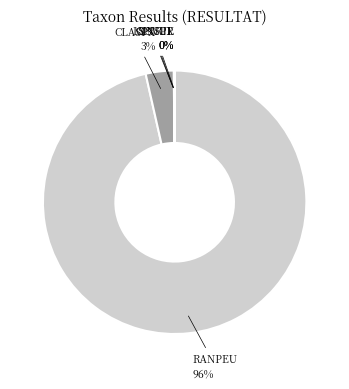

Which slice is the largest?

RANPEU